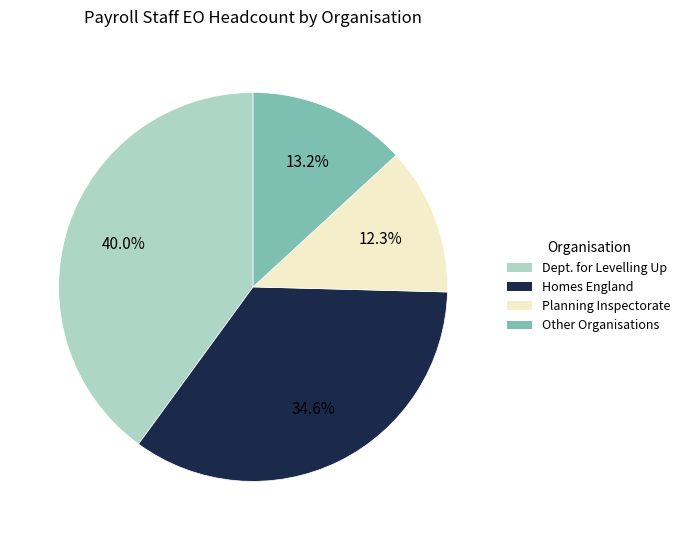

Is there any slice that represents more than half of the pie?

No